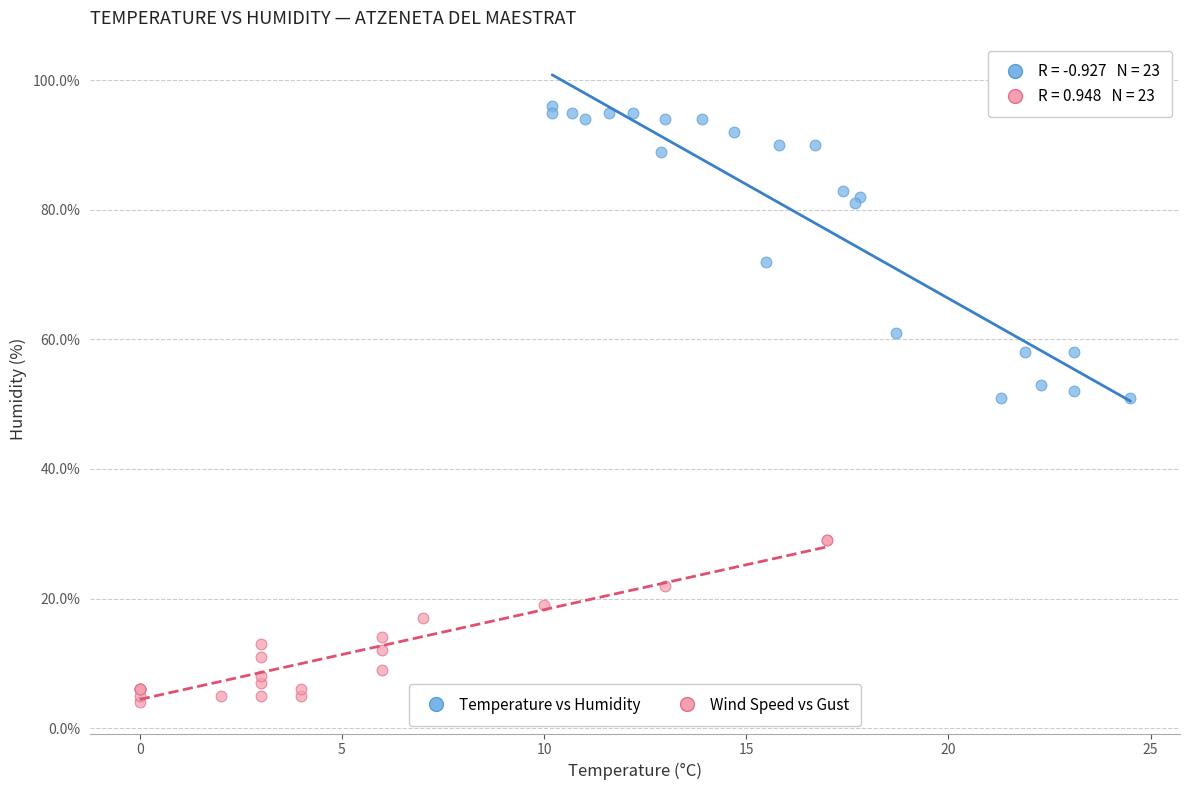

Which series has the widest spread of Y values?

Temperature vs Humidity